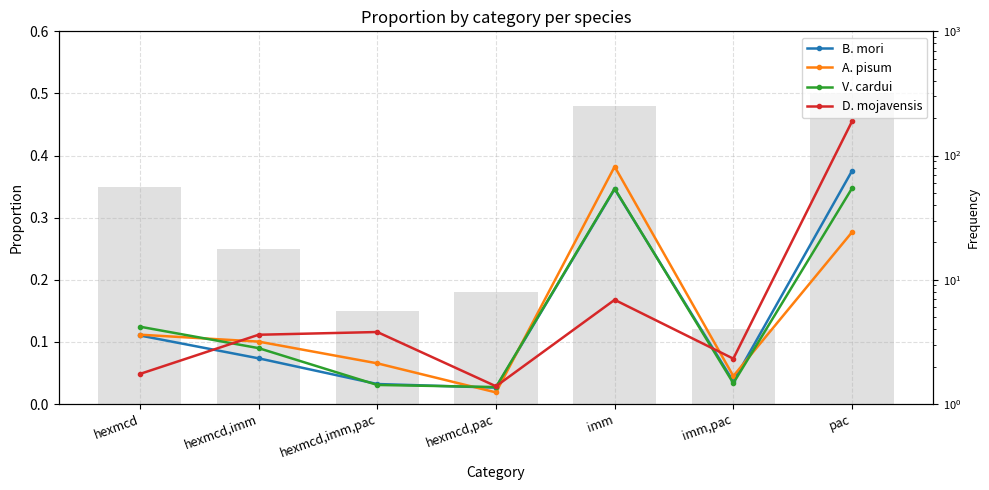

Between hexmcd,pac and pac, which is larger?

pac